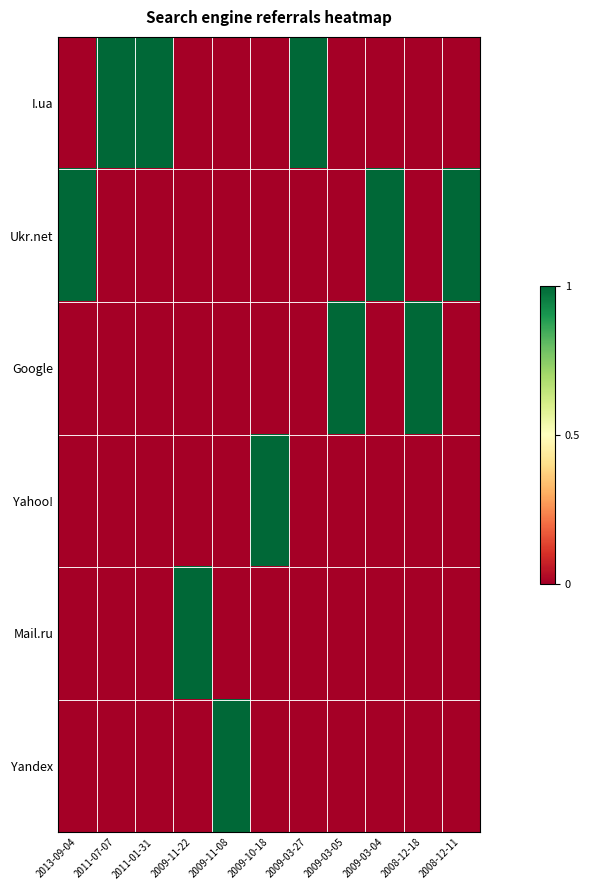

Between 2008-12-11 and 2011-01-31, which is larger?

2011-01-31